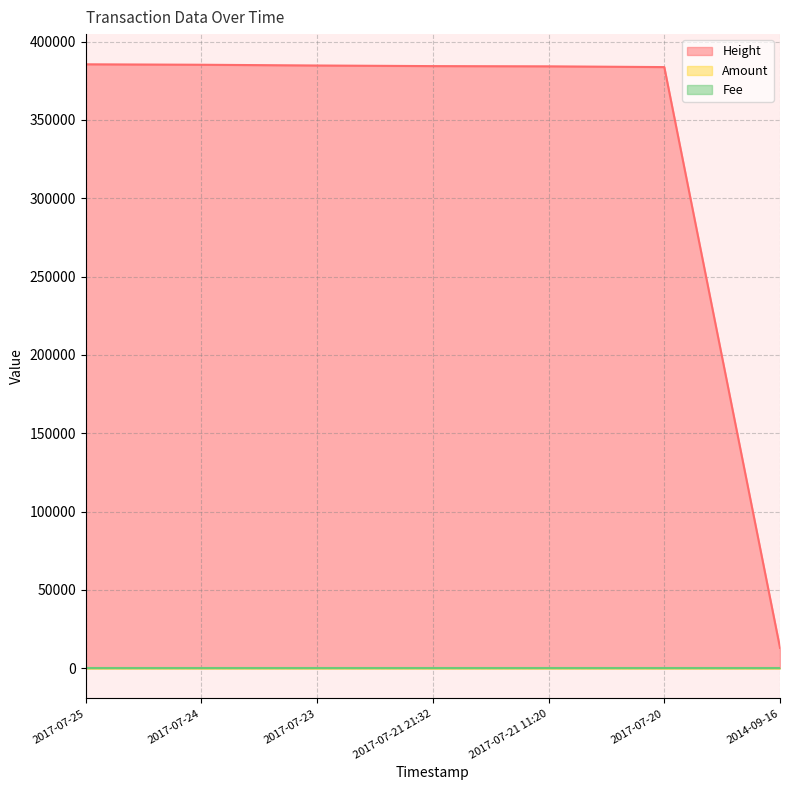

What is the maximum value shown in the chart?

385451